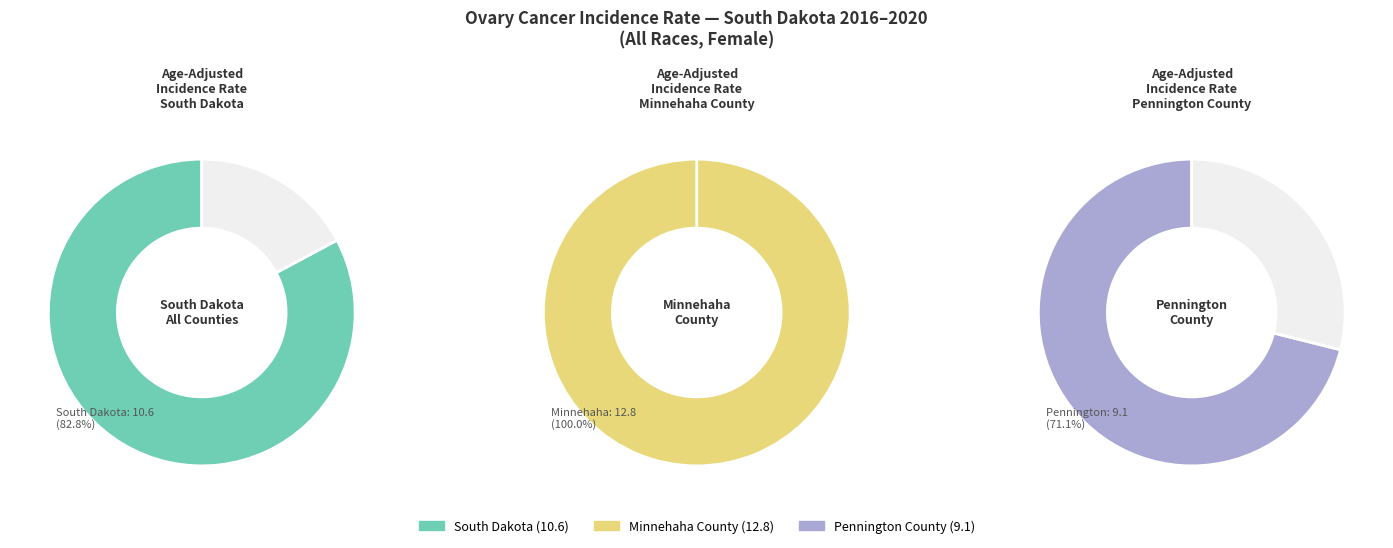

Between Pennington County and South Dakota, which is larger?

South Dakota